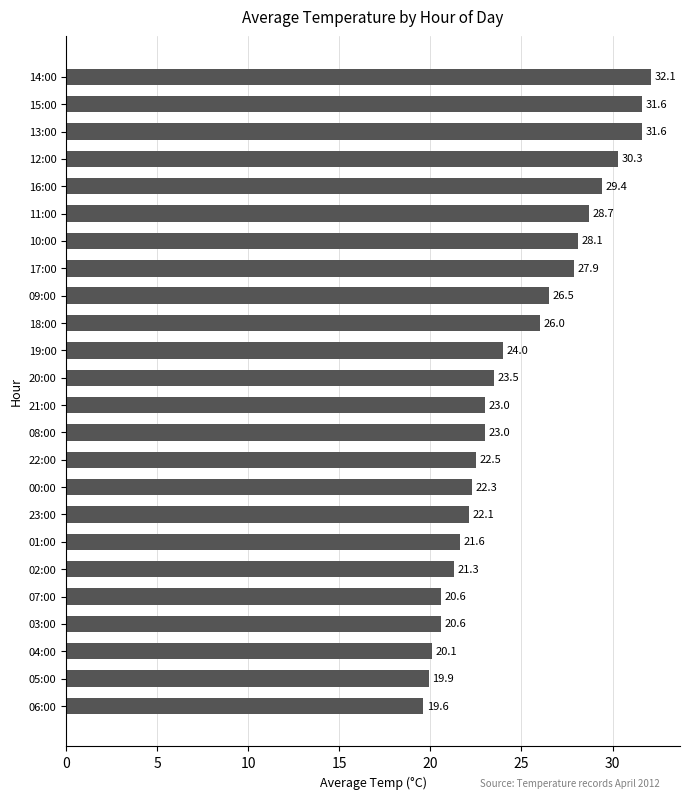

Between 05:00 and 08:00, which is larger?

08:00